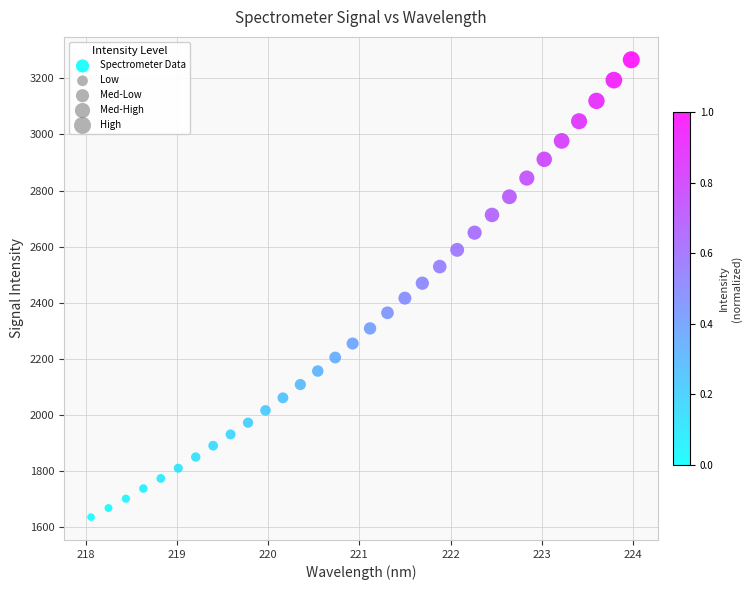

What is the range of Y values (max minus min)?

1629.1